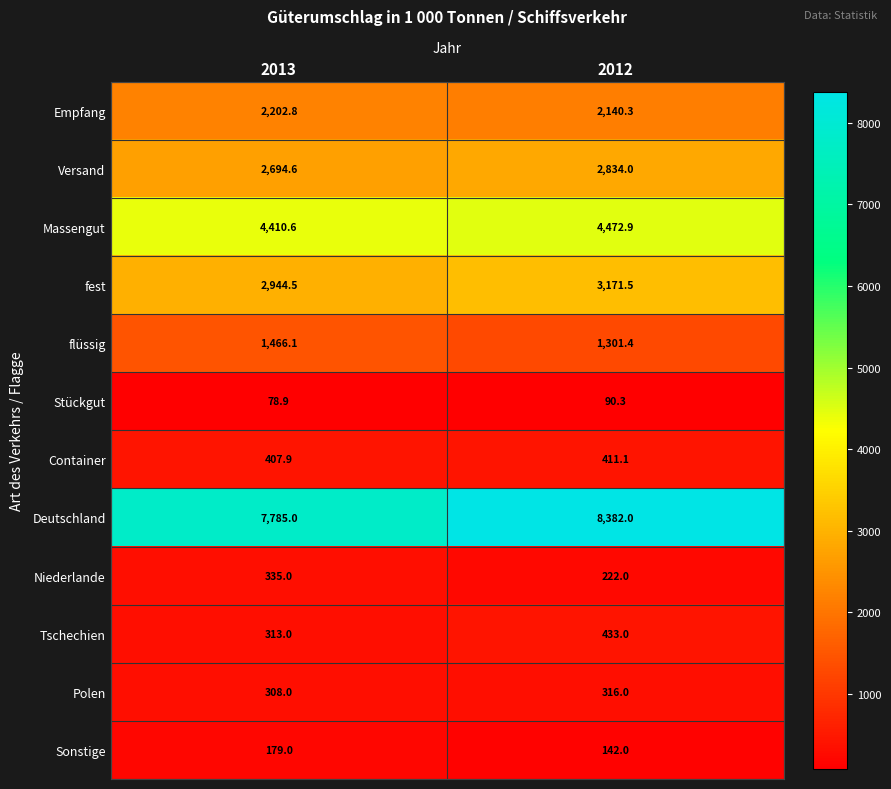

Which series has the largest total across all categories?

Deutschland